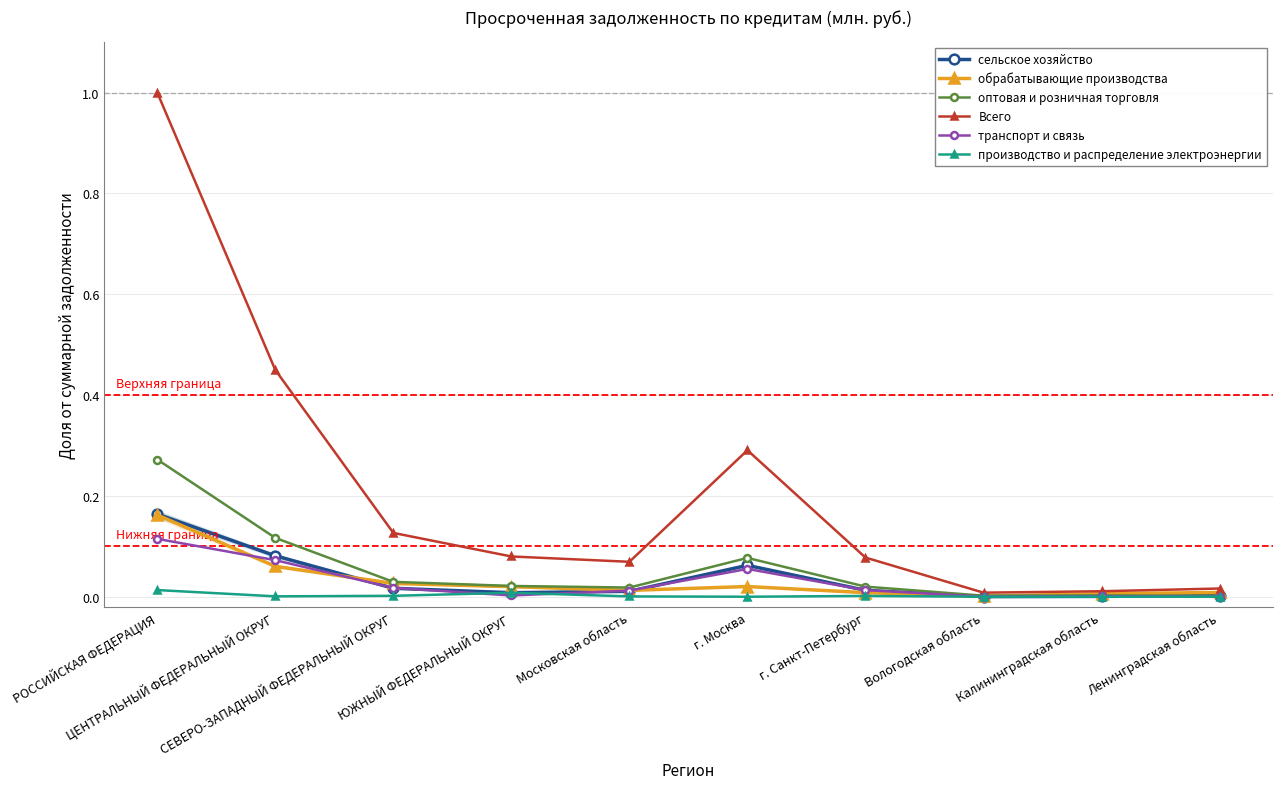

What are all the series names shown in the legend?

сельское хозяйство, обрабатывающие производства, оптовая и розничная торговля, Всего, транспорт и связь, производство и распределение электроэнергии